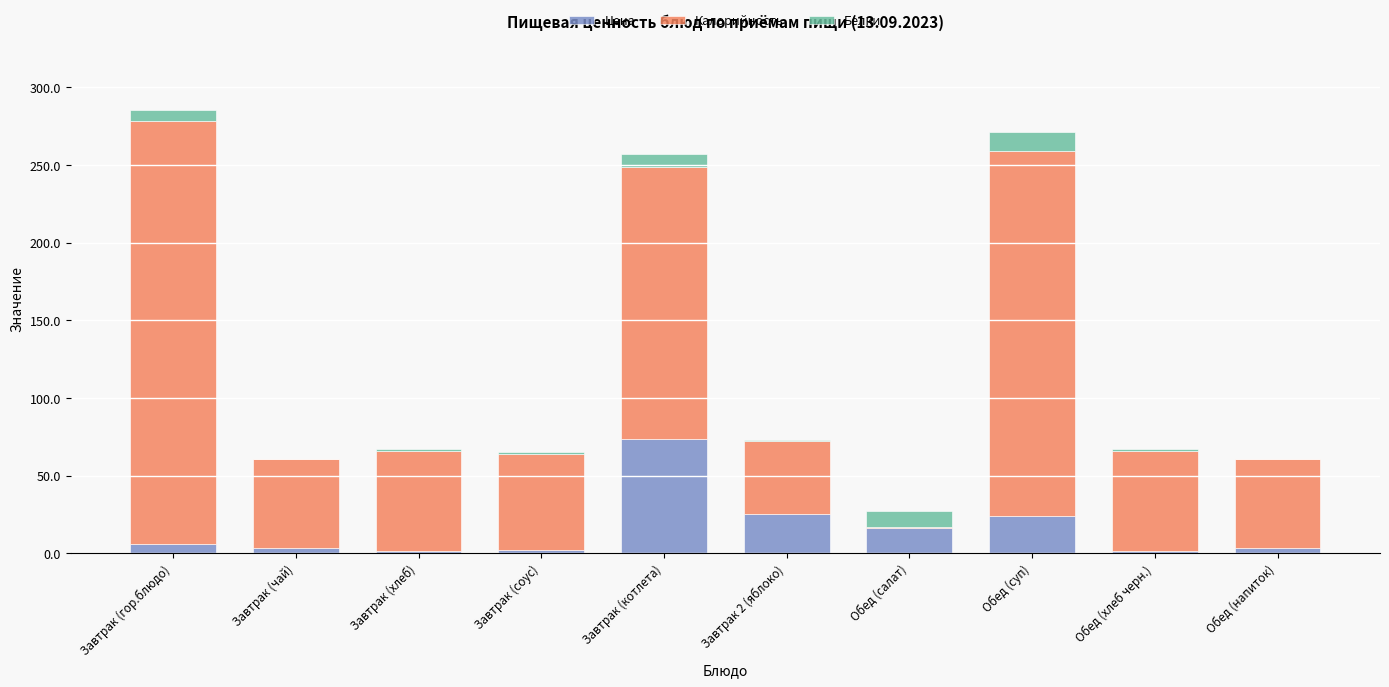

What value does the Цена series have at Завтрак (соус)?

1.8